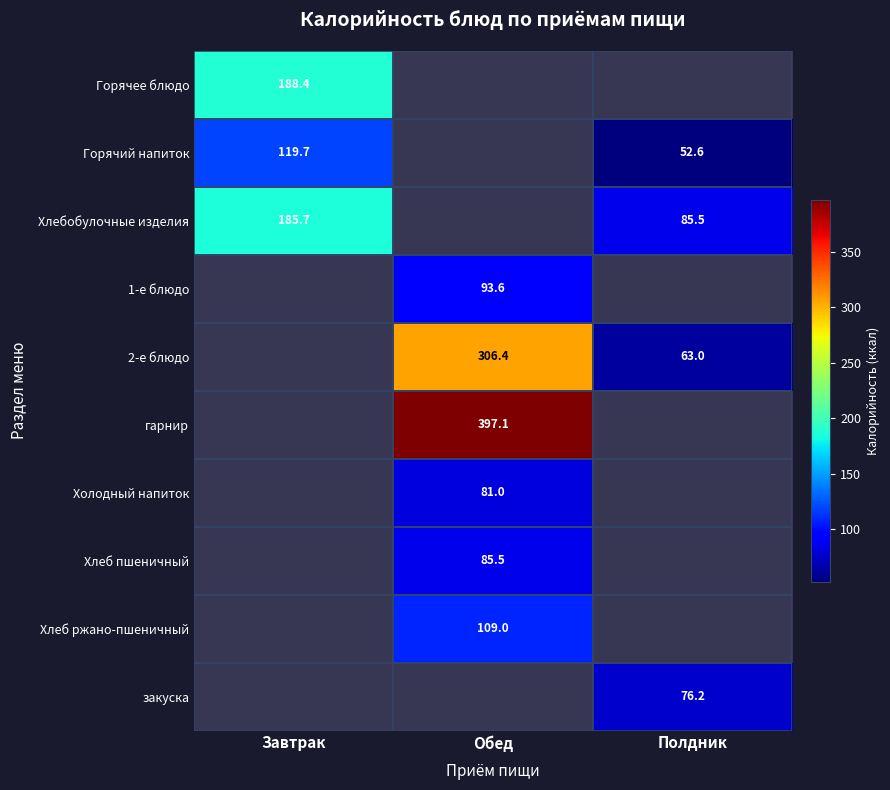

At which label does Горячее блюдо reach its minimum?

Завтрак